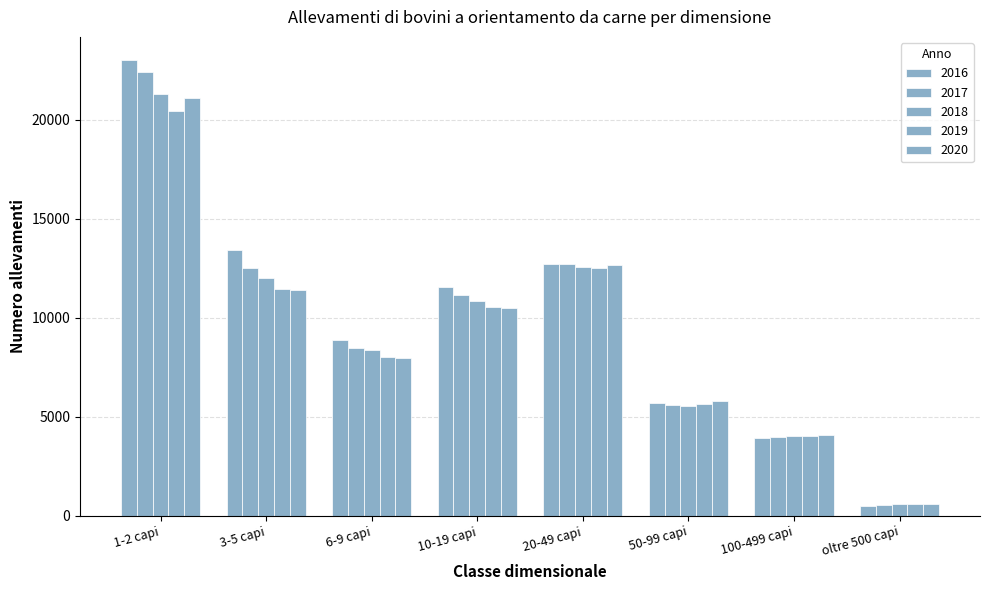

How many bars are there in total?

40